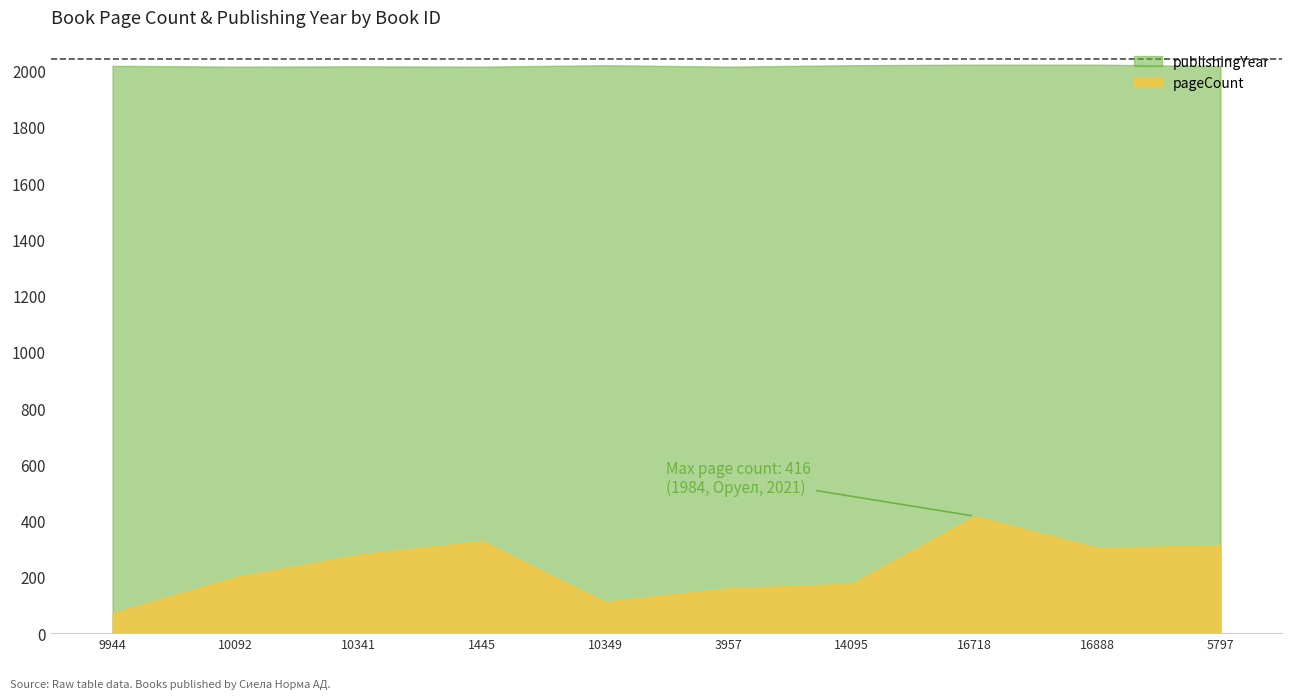

In publishingYear, how many points are higher than both neighbors (excluding endpoints)?

2